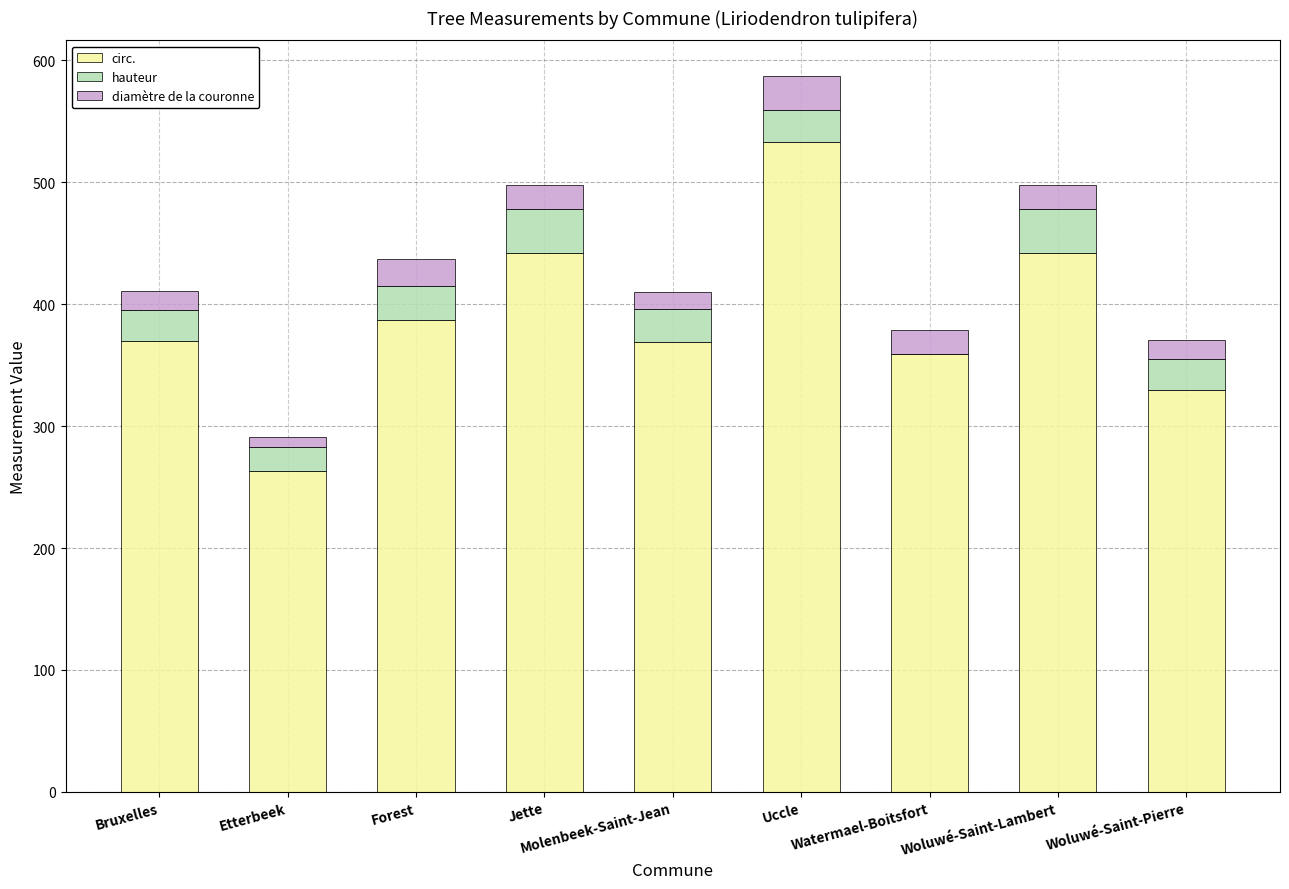

Which category has the highest value in the circ. series?

Uccle